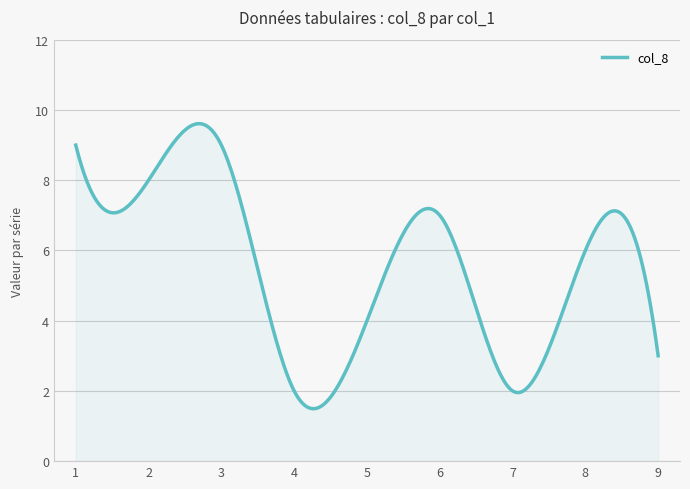

What is the difference between the maximum and minimum values?

8.1